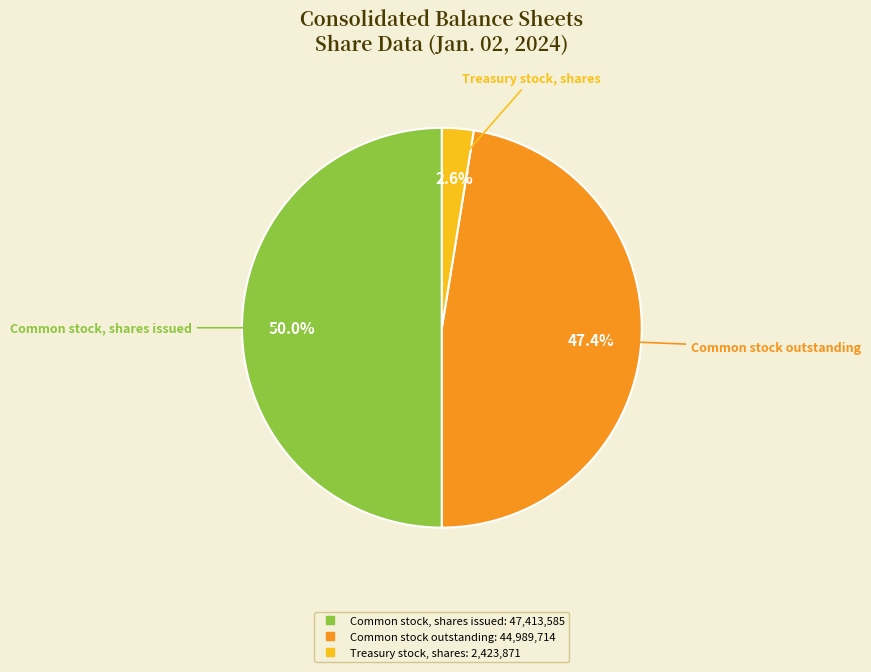

Approximately how many times larger is the value at Common stock, shares issued compared to Common stock outstanding?

1.1